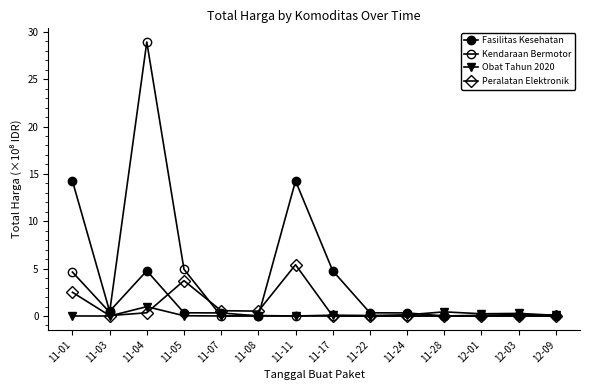

How many series are shown in this chart?

4